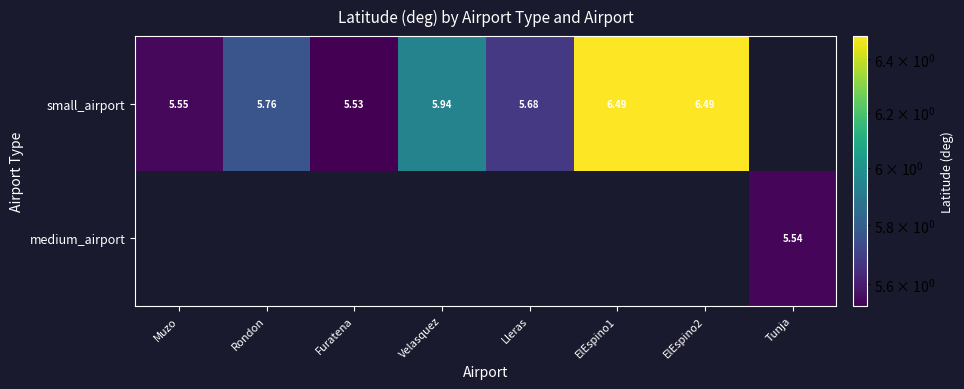

Is the value of medium_airport at Tunja greater than the value of small_airport at Rondon?

No